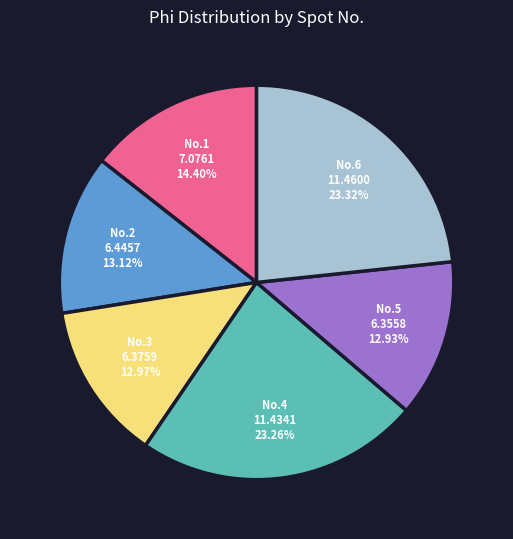

Count the number of slices in the pie.

6